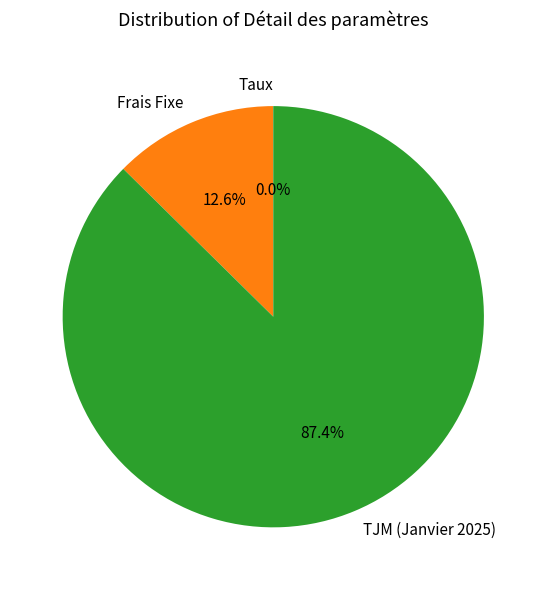

Which category has the biggest portion of the pie?

TJM (Janvier 2025)